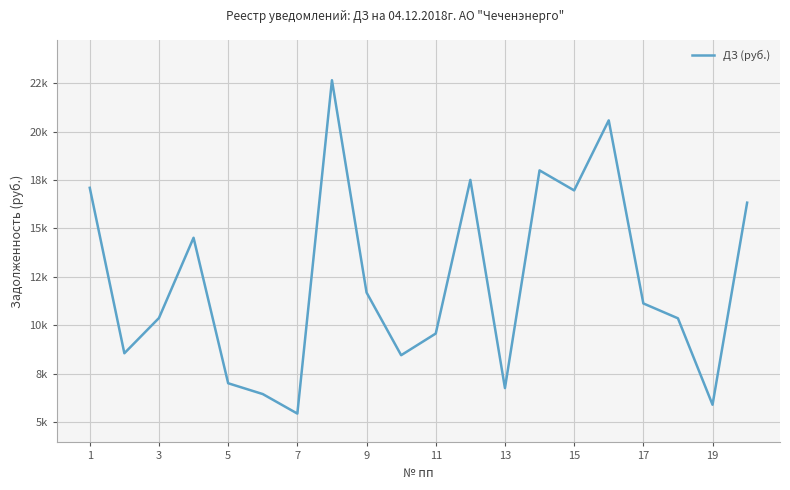

How many points are lower than both their immediate neighbors (excluding endpoints)?

6